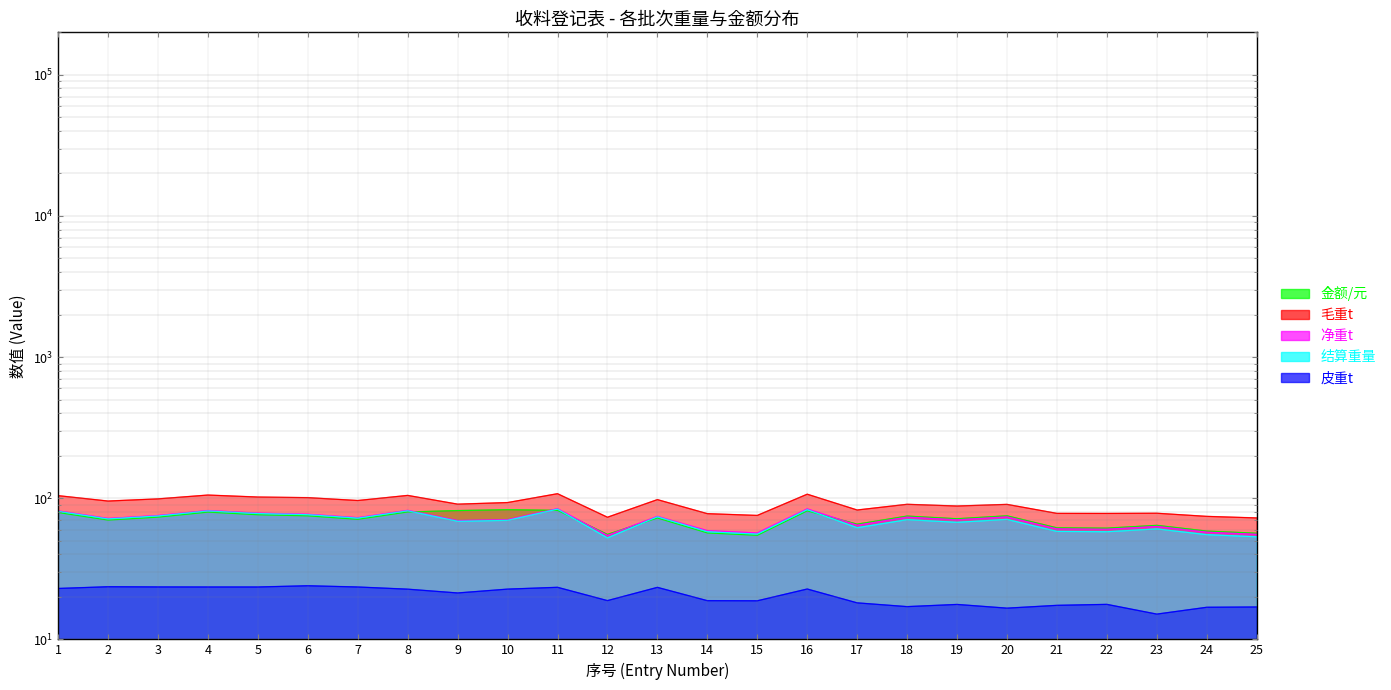

Reading left to right, what are all the values shown in this chart?

结算重量: 80.8	71.4	74.9	81.3	77.9	76.5	72.3	81.5	68.7	69.7	83.7	52.3	73.9	57.9	55.7	83.0	61.8	70.5	67.5	70.8	58.2	57.9	60.6	55.2	53.3
净重t: 81.4	71.9	75.4	81.8	78.5	77.0	72.8	82.0	69.5	70.5	84.3	54.5	74.4	58.9	56.8	84.1	64.4	73.5	70.4	73.8	60.7	60.3	63.2	57.5	55.5
毛重t: 104.3	95.5	99.0	105.3	102.0	101.0	96.3	104.7	90.8	93.2	107.7	73.3	97.8	77.7	75.5	106.8	82.5	90.6	88.1	90.5	78.1	78.0	78.3	74.4	72.5
金额/元: 79.2	70.0	73.4	79.7	76.3	75.0	70.9	79.9	81.8	82.9	82.0	55.4	72.4	56.7	54.6	81.3	65.5	74.7	71.5	75.0	61.7	61.4	64.2	58.5	56.5
皮重t: 22.9	23.6	23.5	23.5	23.5	24.0	23.5	22.7	21.3	22.7	23.4	18.8	23.4	18.8	18.8	22.7	18.1	17.1	17.7	16.6	17.4	17.7	15.1	16.9	17.0